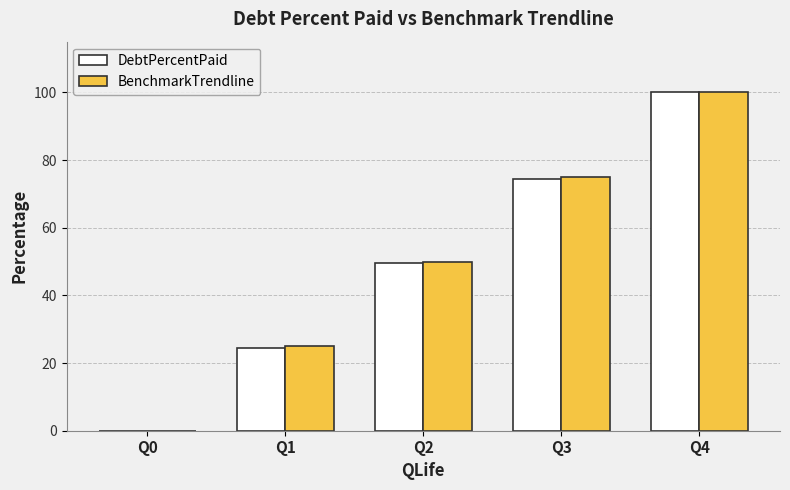

At which label does BenchmarkTrendline reach its peak?

Q4